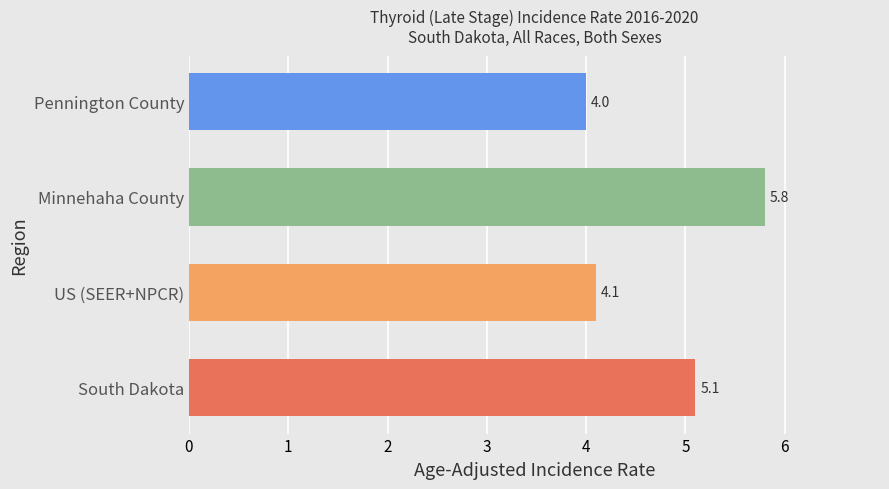

How many bars are there in total?

4